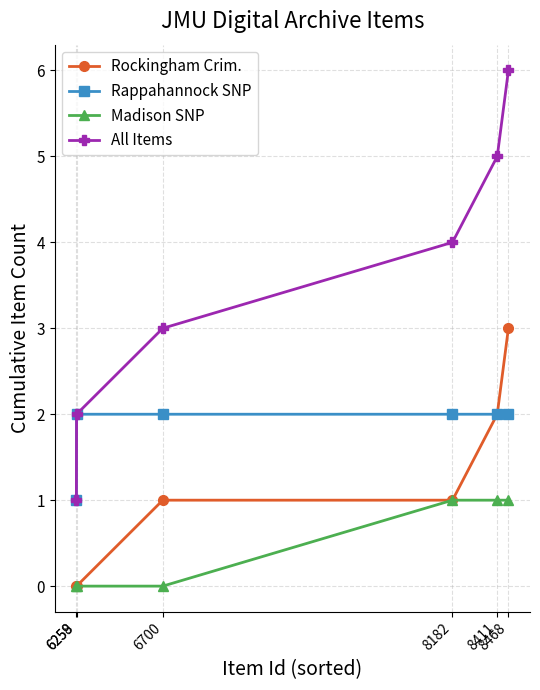

Count the number of data series in this chart.

4